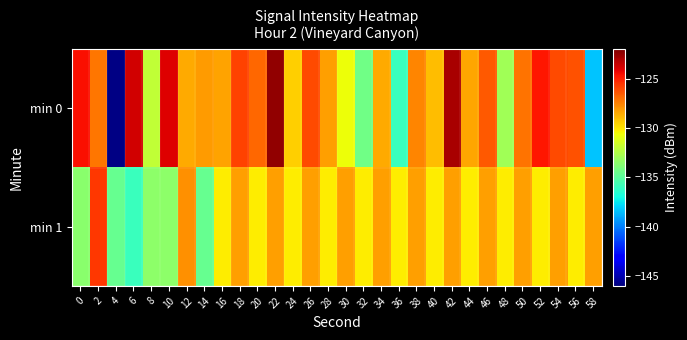

Reading right to left, list all the values displayed in this chart.

min 0: 58=-138.4	56=-126.3	54=-126.0	52=-124.7	50=-127.1	48=-132.9	46=-126.5	44=-128.4	42=-122.9	40=-129.0	38=-127.6	36=-135.9	34=-128.5	32=-134.4	30=-130.6	28=-128.2	26=-126.0	24=-129.5	22=-122.4	20=-126.8	18=-125.9	16=-128.3	14=-128.1	12=-128.5	10=-124.1	8=-132.0	6=-123.7	4=-145.9	2=-127.2	0=-124.6
min 1: 58=-128.3	56=-130.2	54=-128.3	52=-130.2	50=-128.3	48=-130.2	46=-128.3	44=-130.2	42=-128.3	40=-130.2	38=-128.3	36=-130.2	34=-128.3	32=-130.2	30=-128.3	28=-130.2	26=-128.3	24=-130.2	22=-128.3	20=-130.2	18=-128.3	16=-130.2	14=-134.6	12=-127.9	10=-133.5	8=-133.5	6=-135.9	4=-134.6	2=-125.6	0=-133.6